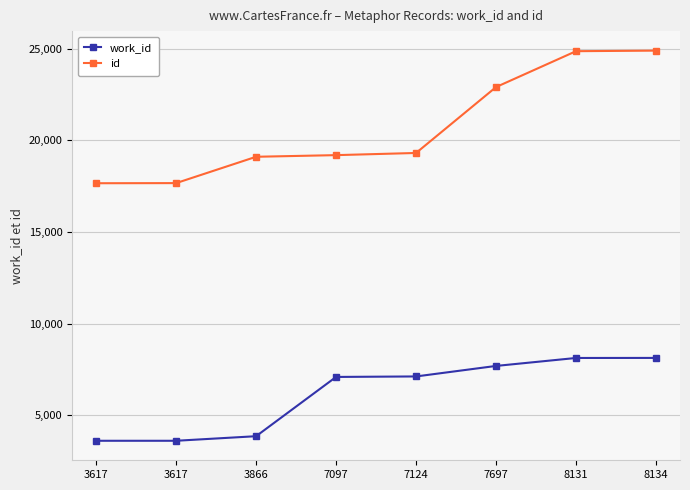

Is it true that work_id equals 1647 at 3866?

False